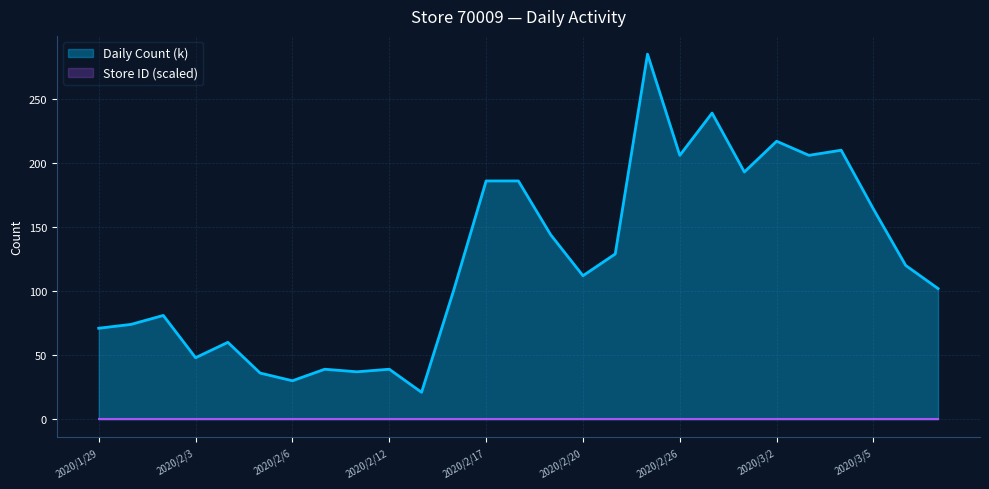

What is the smallest value displayed?

0